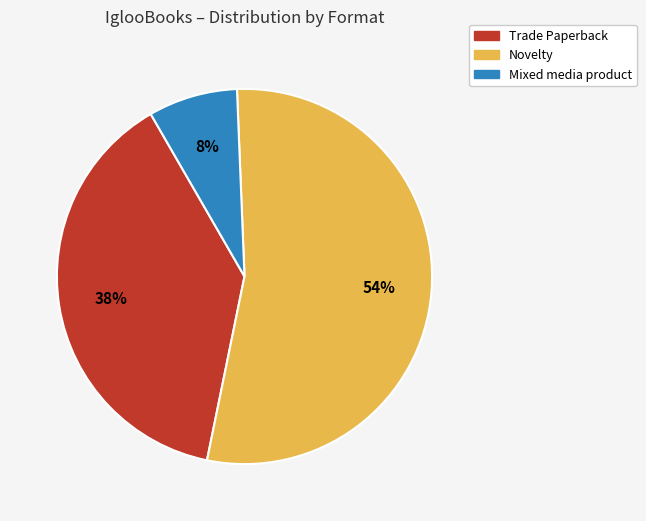

Between Mixed media product and Novelty, which is larger?

Novelty